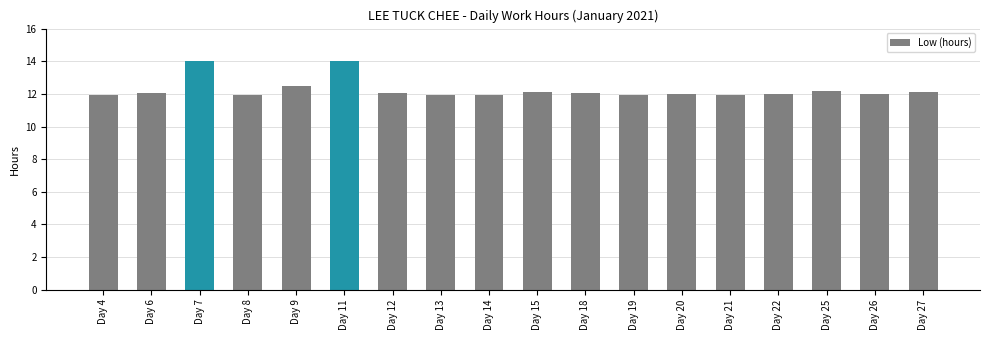

Approximately how many times larger is the value at Day 4 compared to Day 7?

0.9